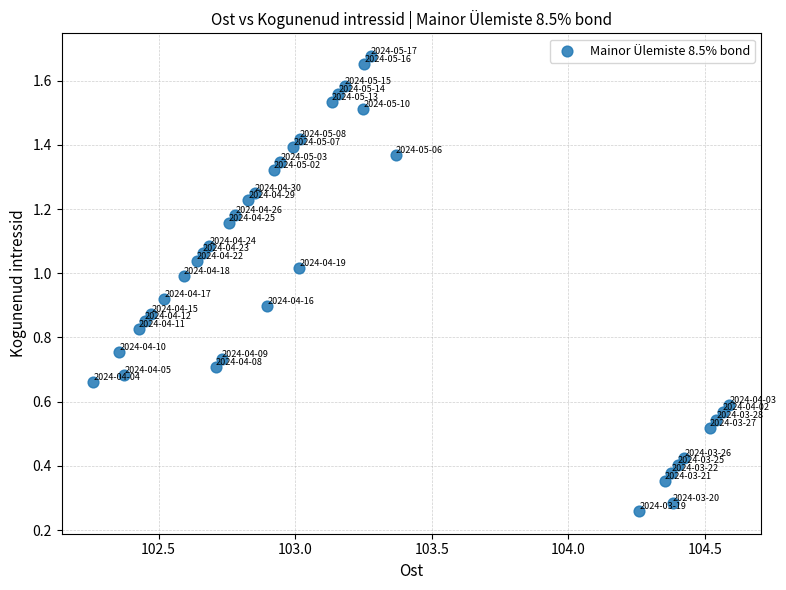

What is the range of X values (max minus min)?

2.3